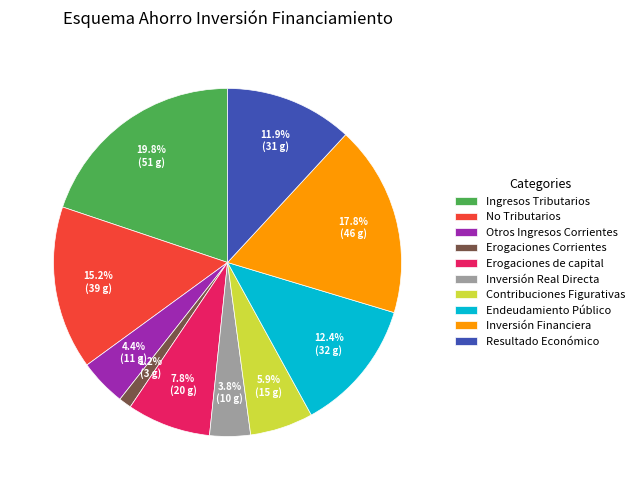

Does any single category account for the majority?

No